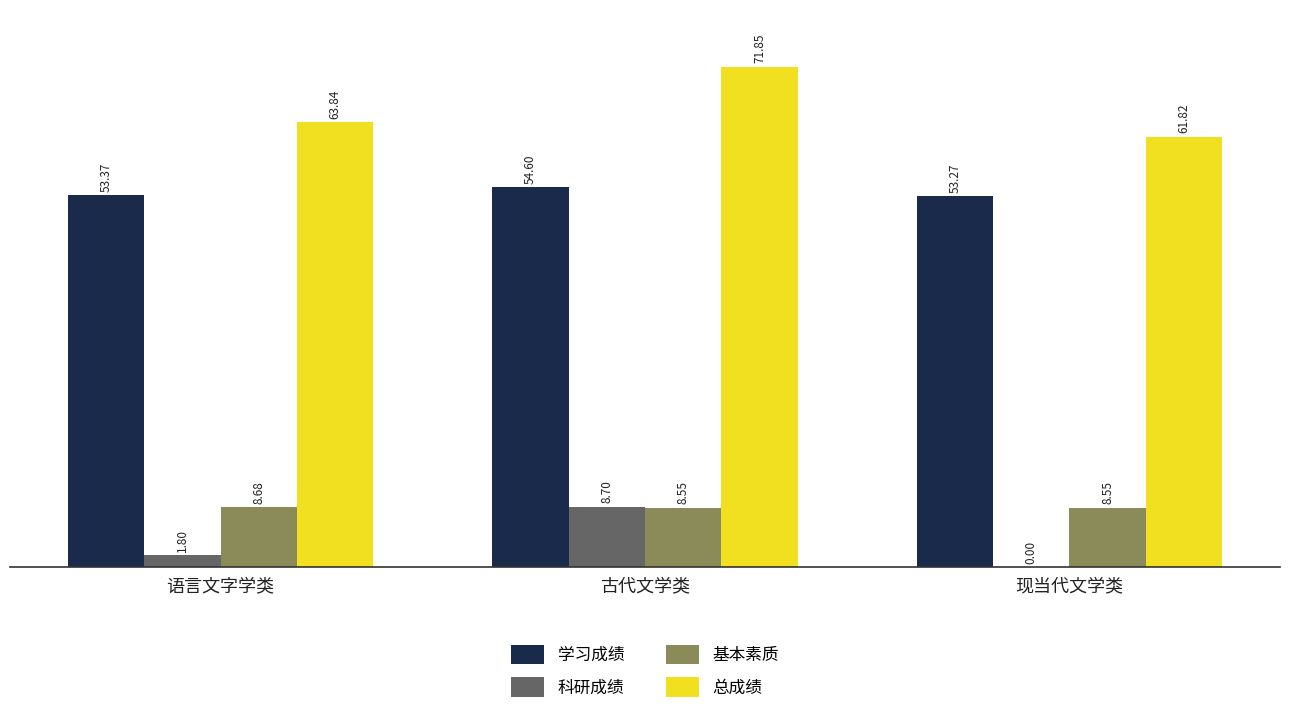

Are the bars grouped side by side (vs. stacked)?

Yes